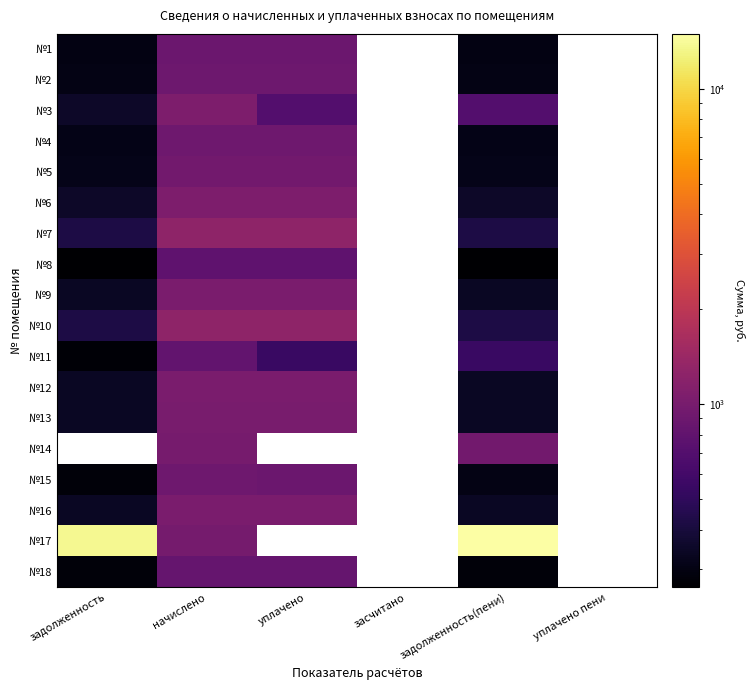

List the series in order of their peak value, highest first.

№10, №7, №3, №9, №12, №14, №17, №6, №16, №13, №5, №4, №15, №2, №1, №18, №11, №8